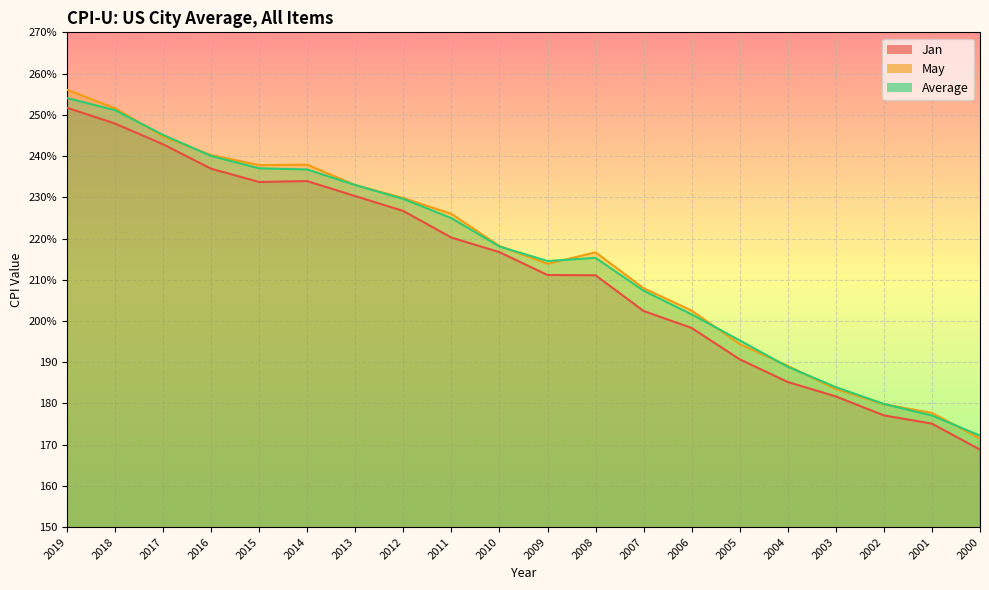

Which series has the largest total across all categories?

May